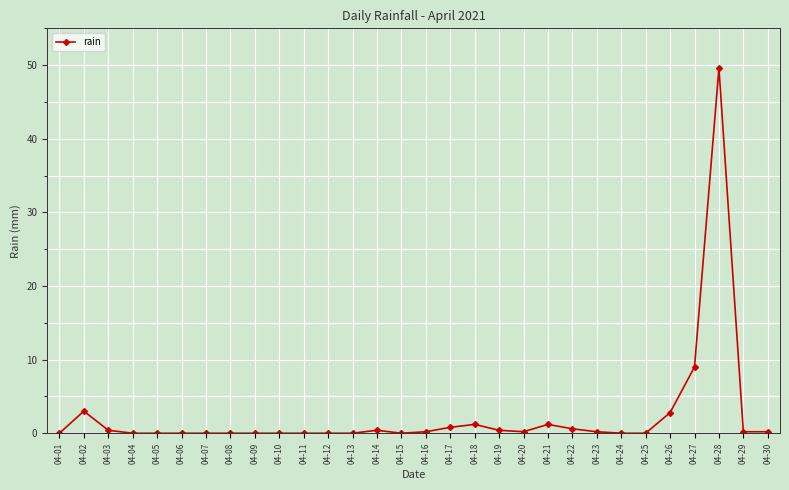

Where is the data nearest to the value 24?

04-27